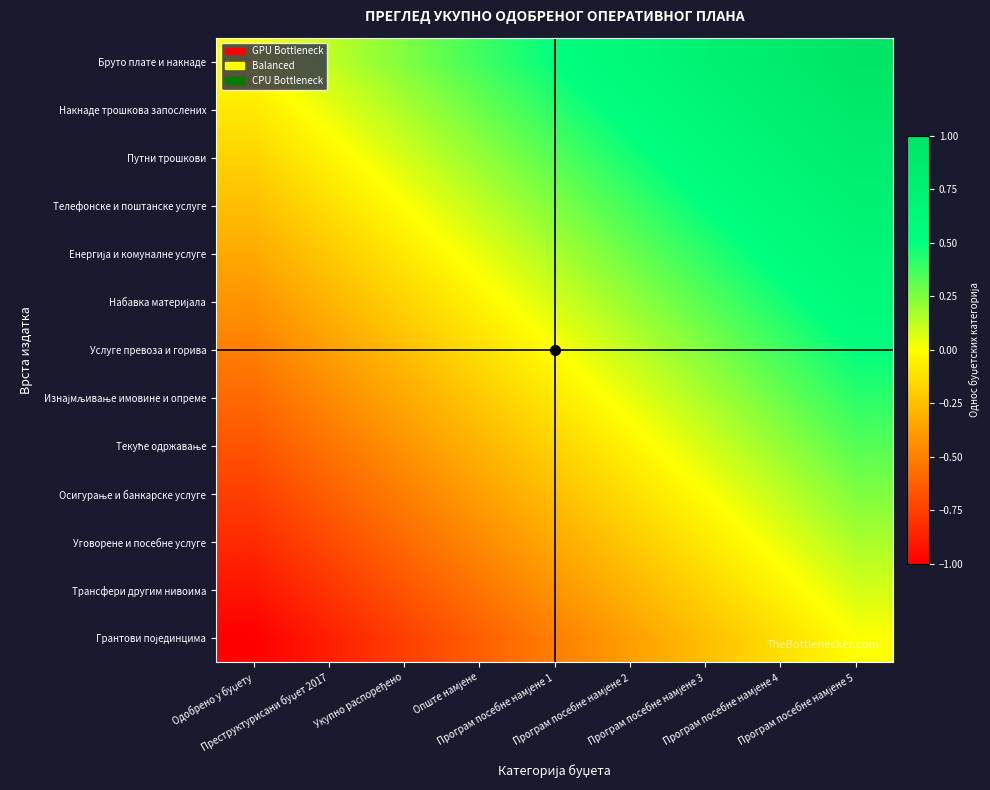

Count the number of categories in the chart.

9